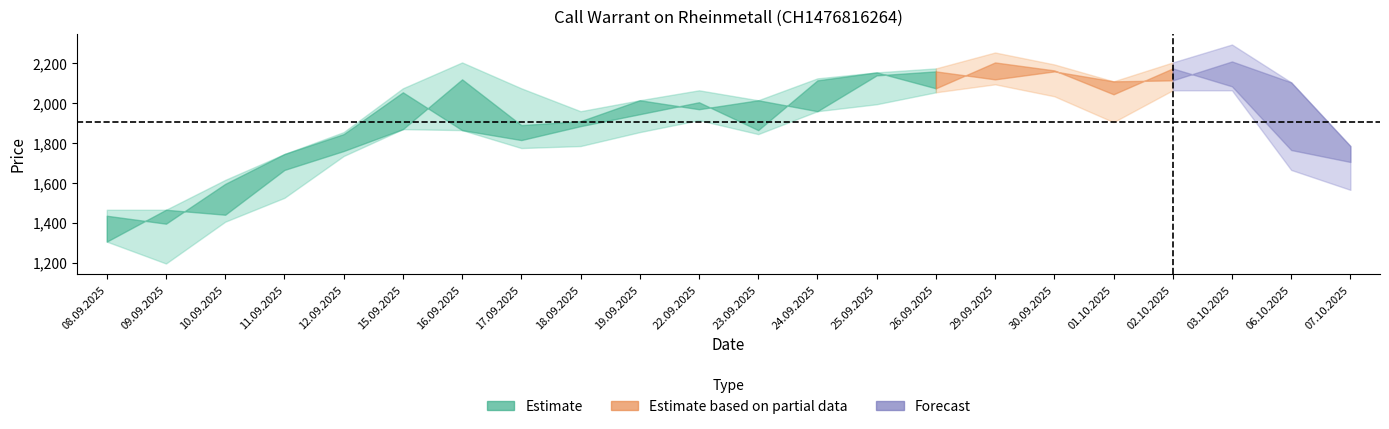

How many values in the Close series are below 1945?

11